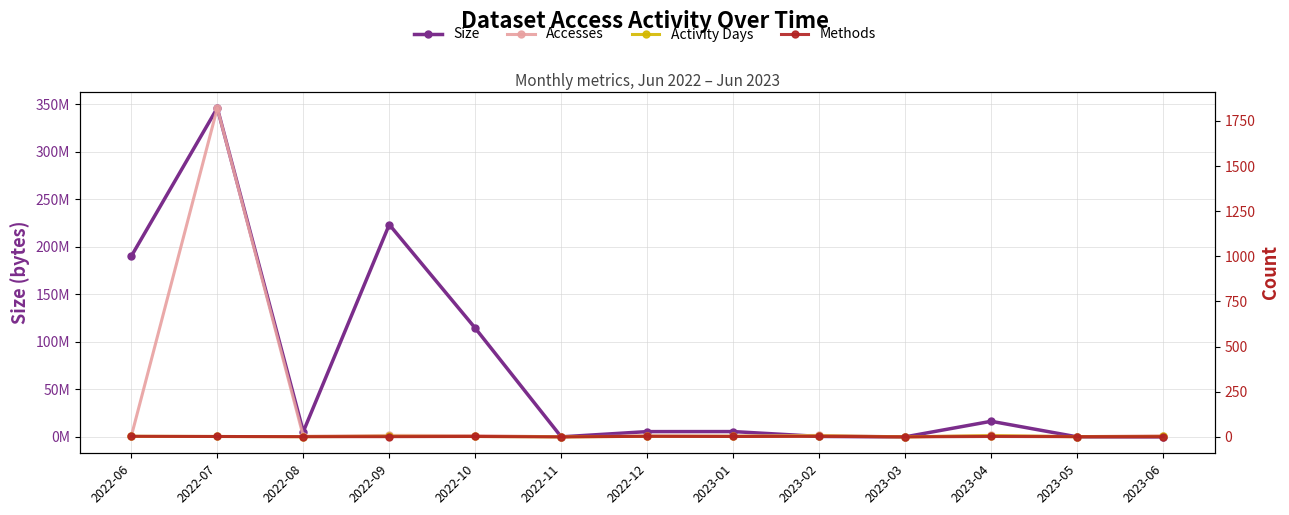

What is the difference between the maximum and second lowest values in the Activity Days series?

6